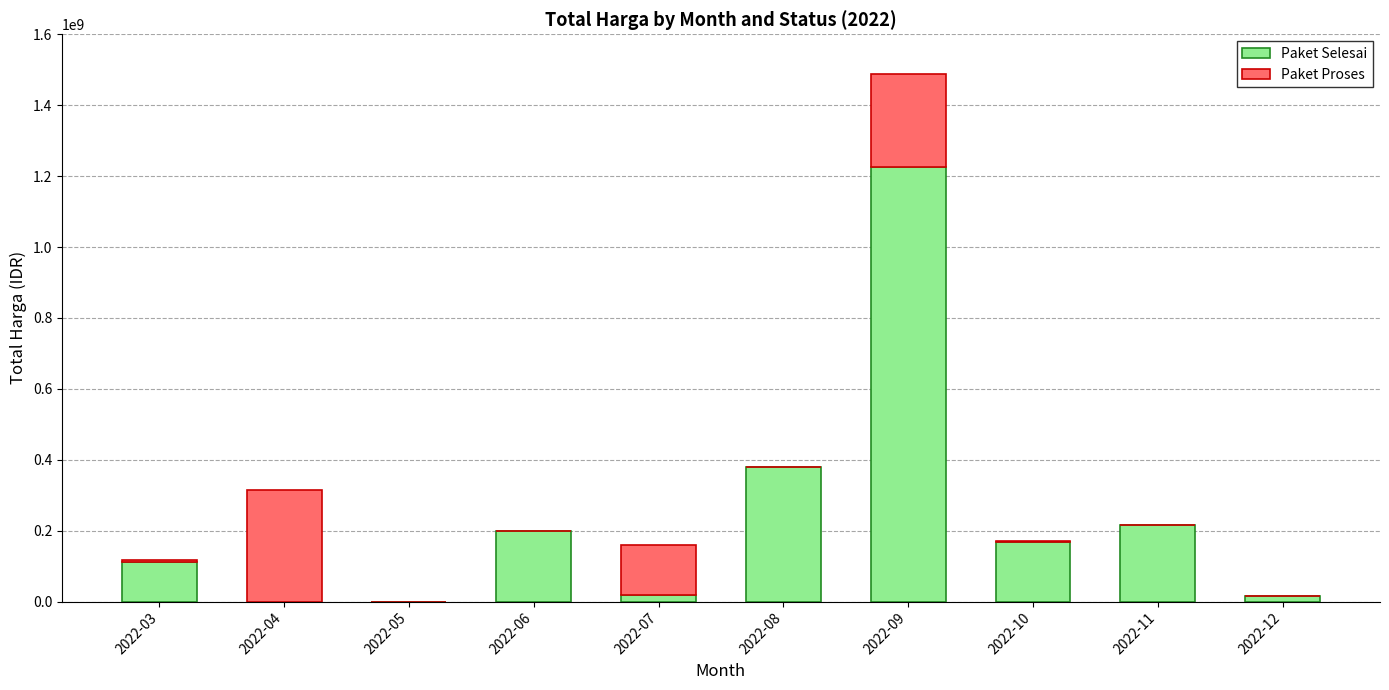

What is the sum of all Paket Selesai values?

2330986990